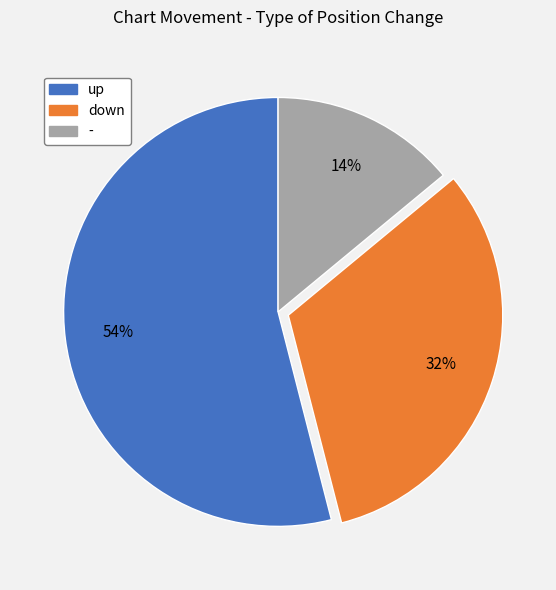

True or false: - accounts for 28% of the total.

False